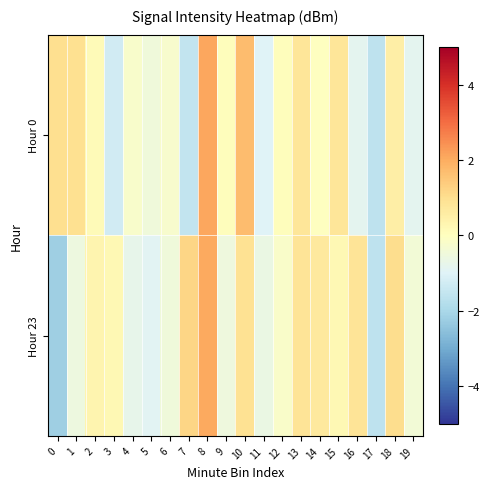

Reading left to right, list all the values displayed in this chart.

Hour 0: 0=1.0	1=1.0	2=0.1	3=-1.3	4=-0.2	5=-0.5	6=-0.3	7=-1.5	8=2.1	9=0.1	10=1.7	11=-1.0	12=0.1	13=0.8	14=-0.0	15=0.8	16=-0.8	17=-1.6	18=0.5	19=-0.8
Hour 23: 0=-2.2	1=-0.6	2=0.3	3=0.2	4=-0.8	5=-0.9	6=-0.5	7=1.2	8=2.1	9=-0.5	10=0.9	11=-0.6	12=-0.2	13=0.8	14=0.7	15=0.2	16=0.8	17=-1.6	18=1.0	19=-0.4